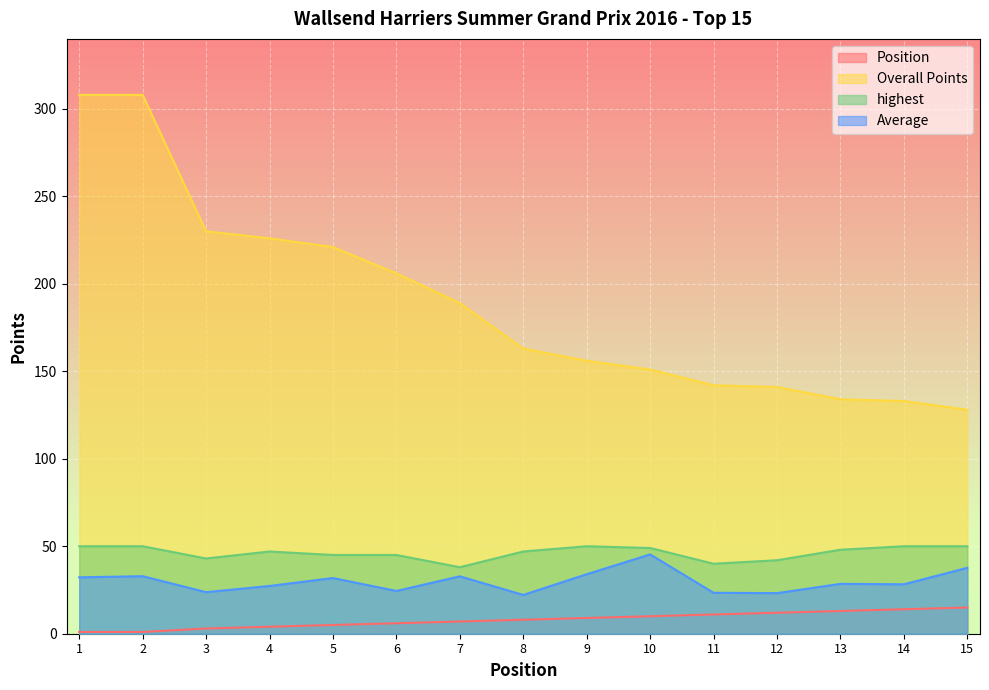

Between 2 and 6, which series saw the biggest shift?

Overall Points